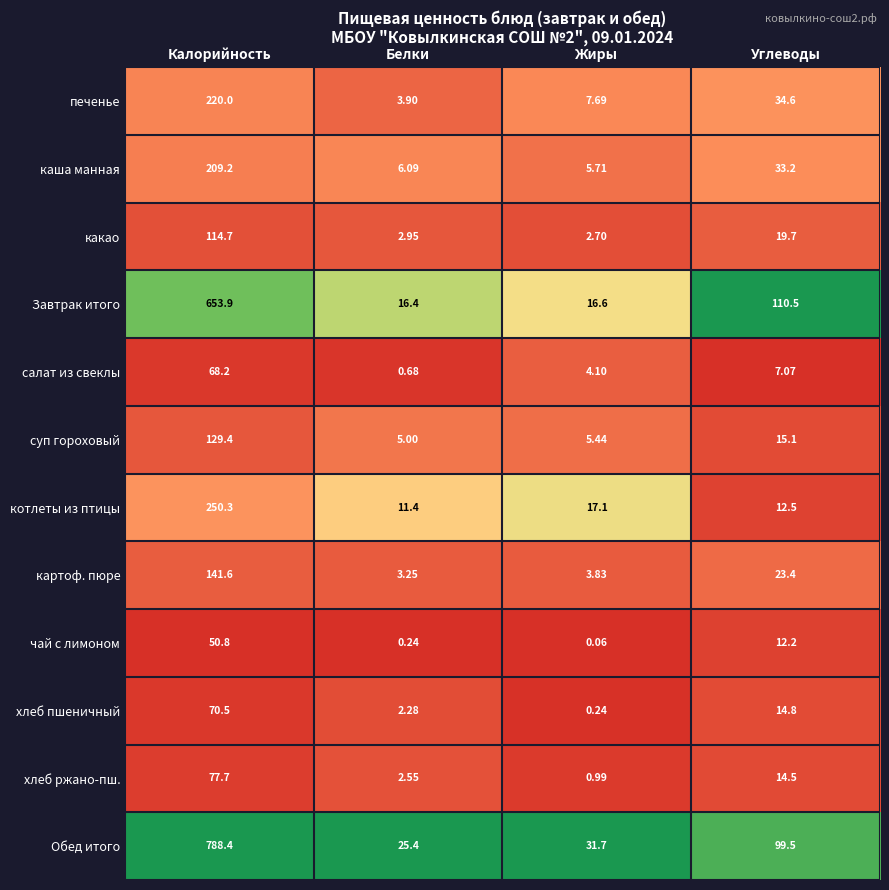

Rank the categories by каша манная value from lowest to highest.

Жиры, Белки, Углеводы, Калорийность